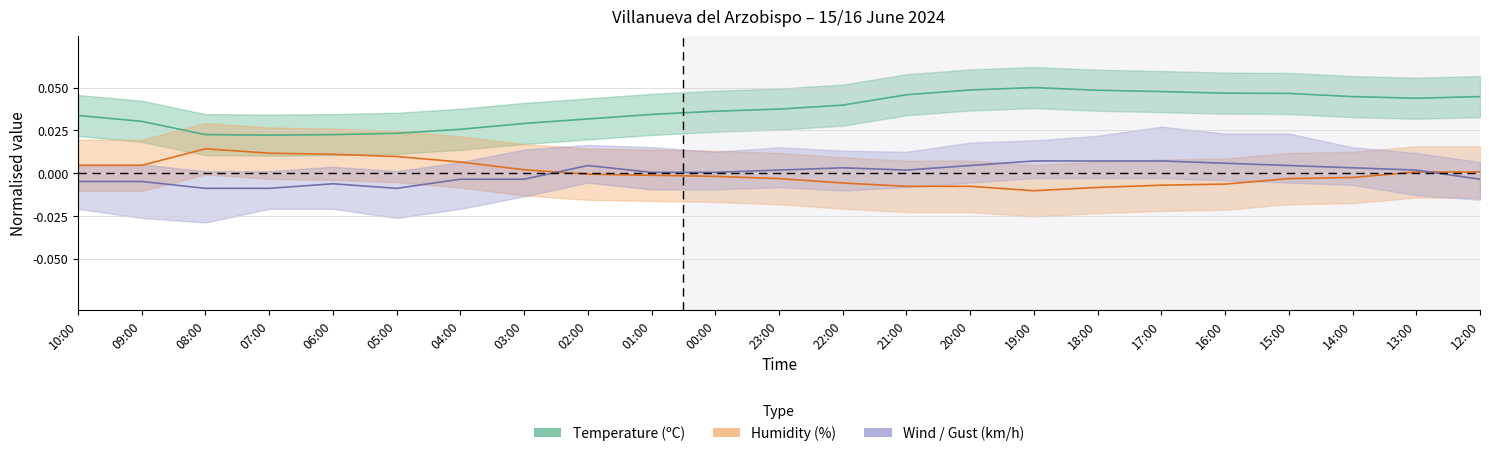

Between 22:00 and 13:00, which series saw the biggest shift?

Humidity (%)